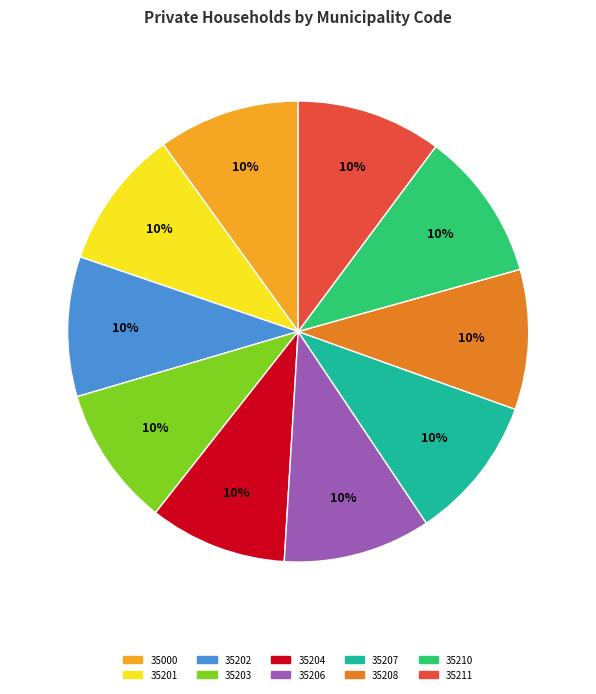

Does 35208 represent more than half of the total?

No